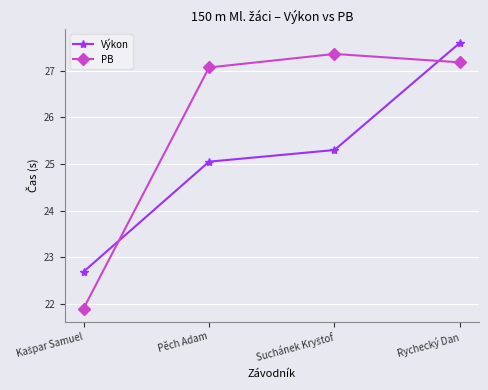

Is it true that Výkon equals 25.1 at Pěch Adam?

True